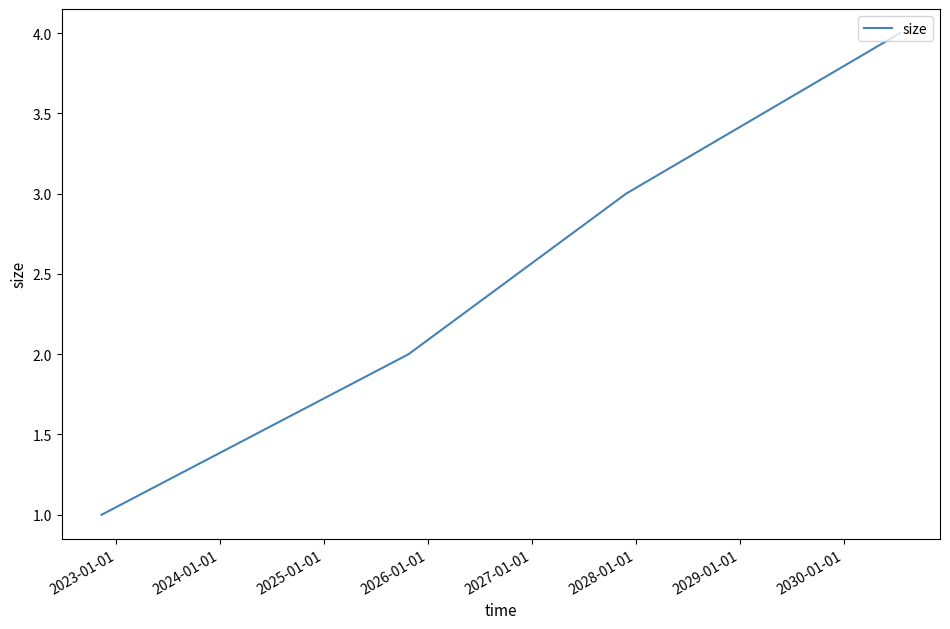

What is the maximum value shown in the chart?

4